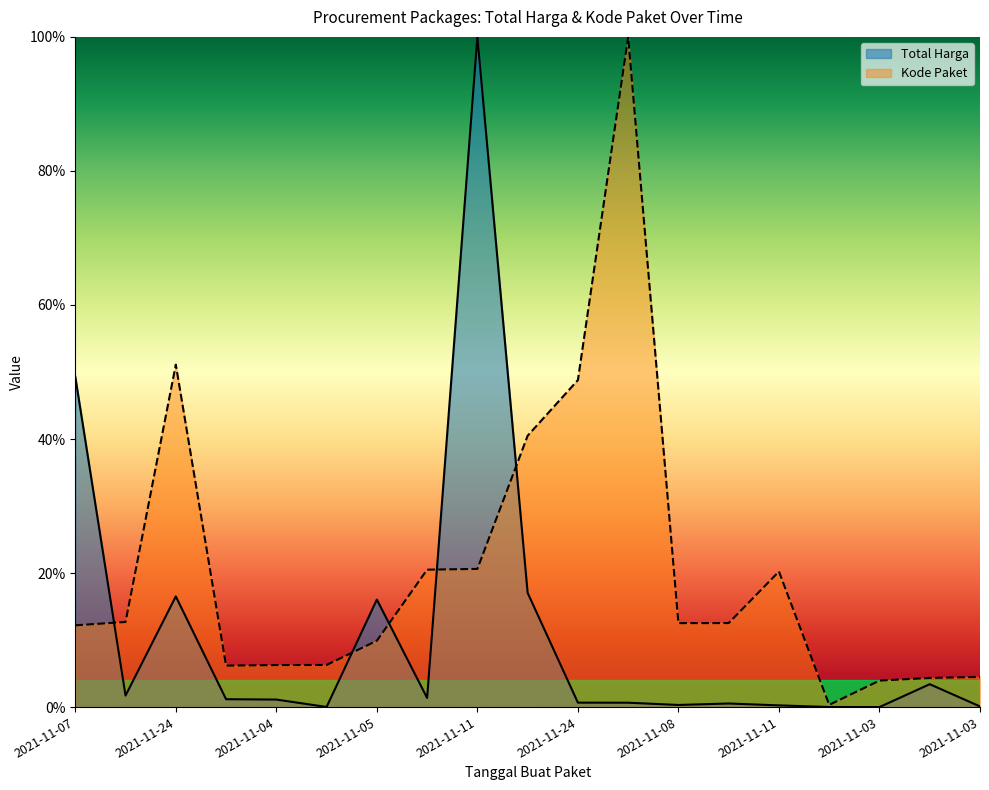

True or false: Kode Paket has more than 1 points higher than both neighbors.

True